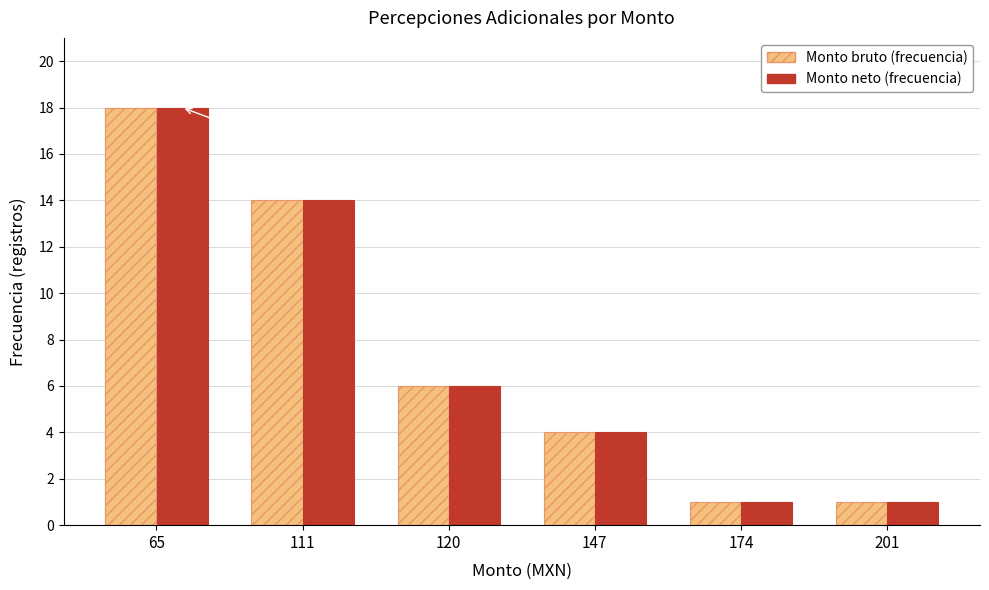

Read the Monto bruto value at 147, to the nearest 5.

5